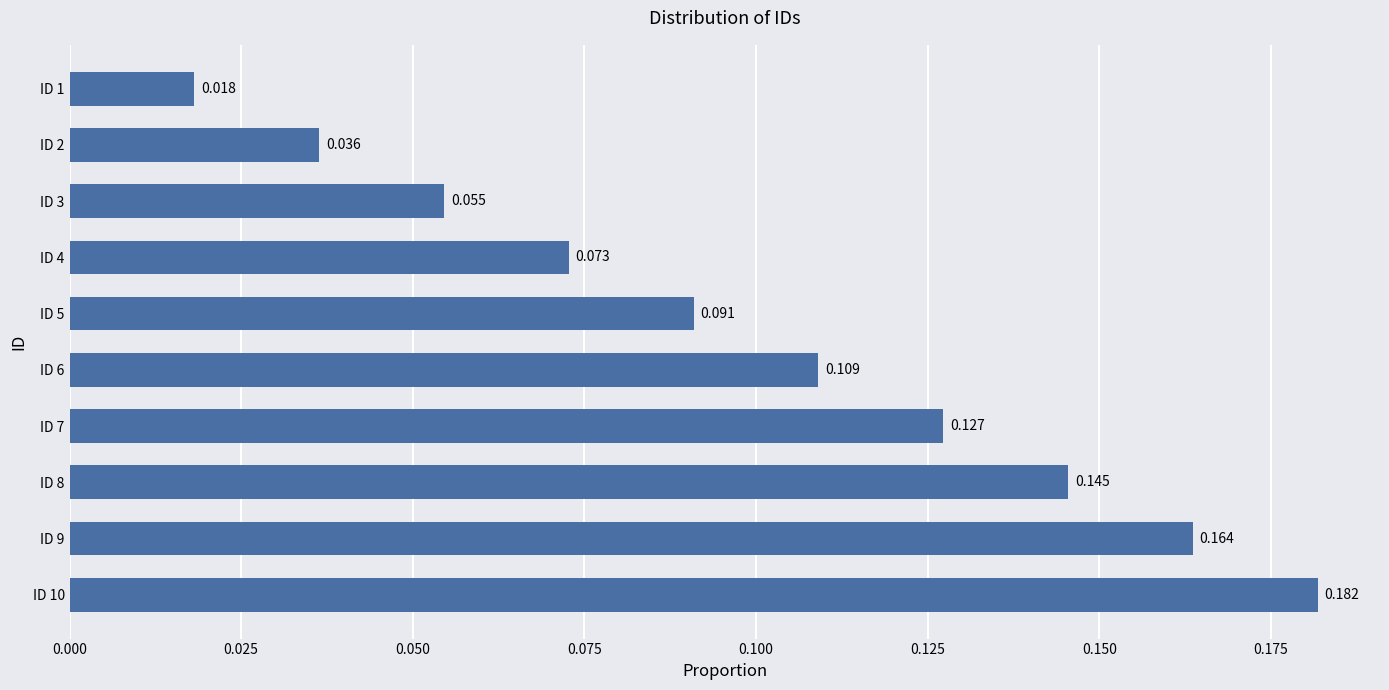

List the labels in order of value, smallest first.

ID 1, ID 2, ID 3, ID 4, ID 5, ID 6, ID 7, ID 8, ID 9, ID 10